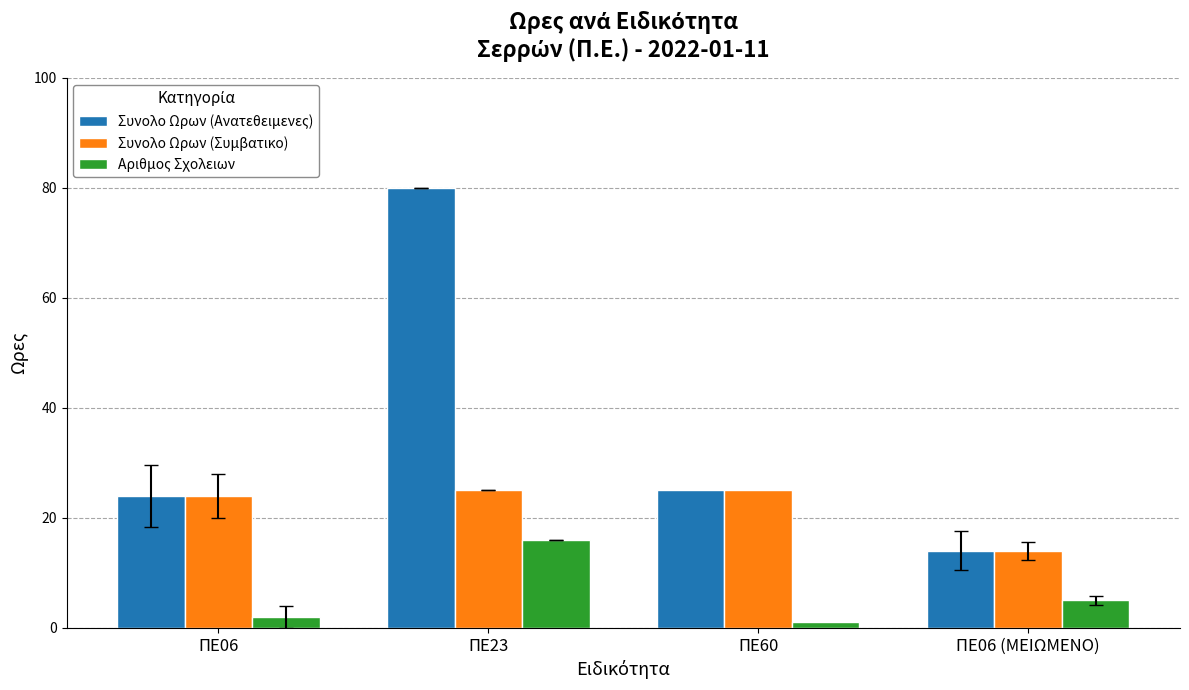

Which series has the largest range (max minus min)?

Συνολο Ωρων (Ανατεθειμενες)